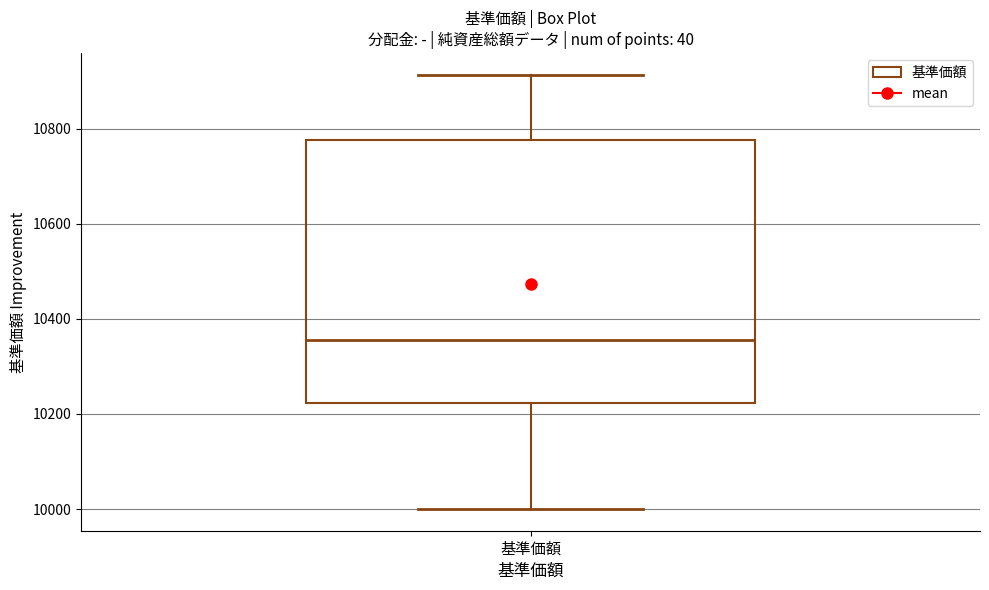

Where does the upper whisker of the box for 基準価額 end on the y-axis? The values are not printed on the chart, so give them approximately, as read against the axis.

10920